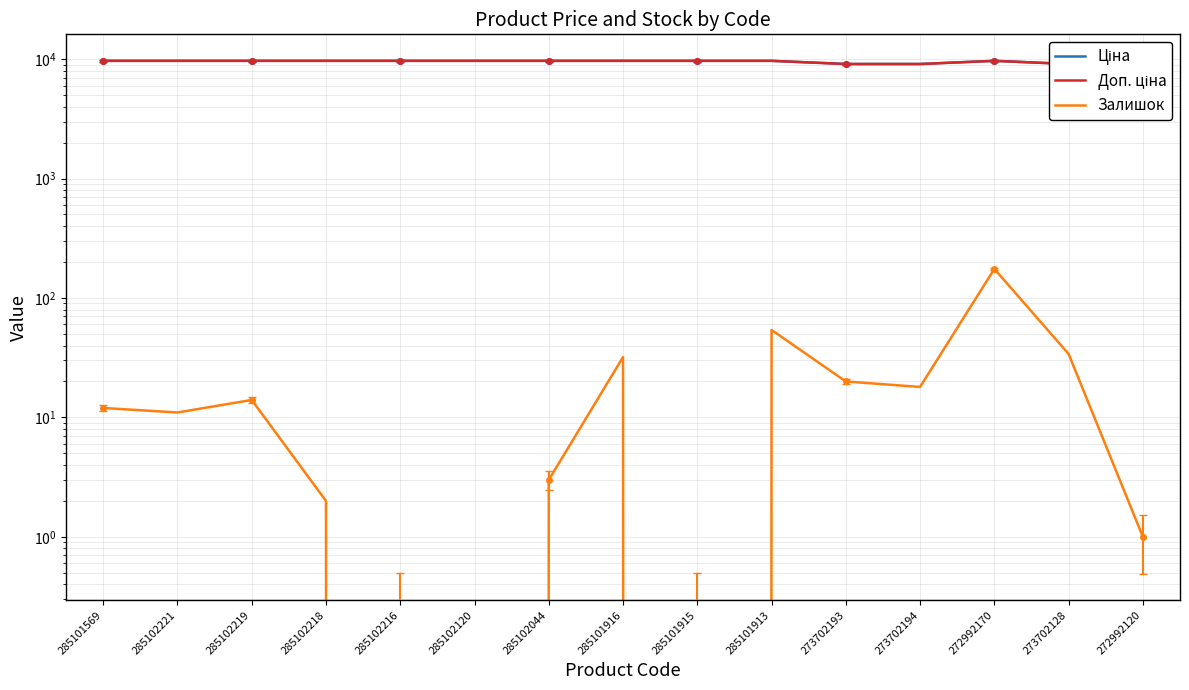

True or false: Доп. ціна and Залишок cross at least once.

False